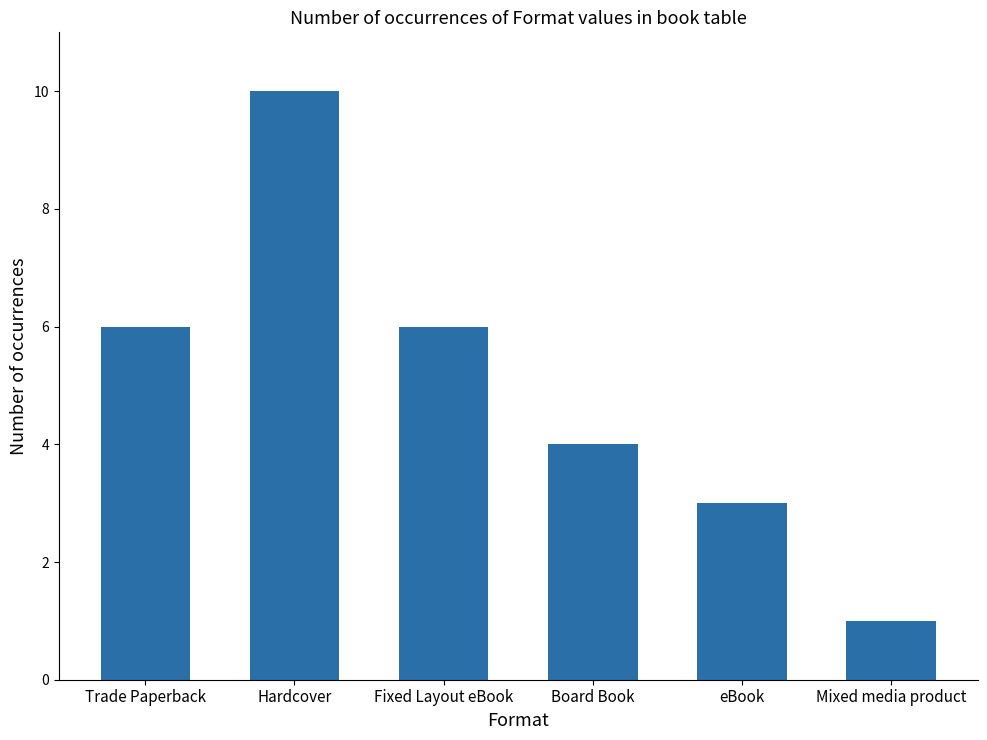

What is the change in value from Trade Paperback to Hardcover?

+4